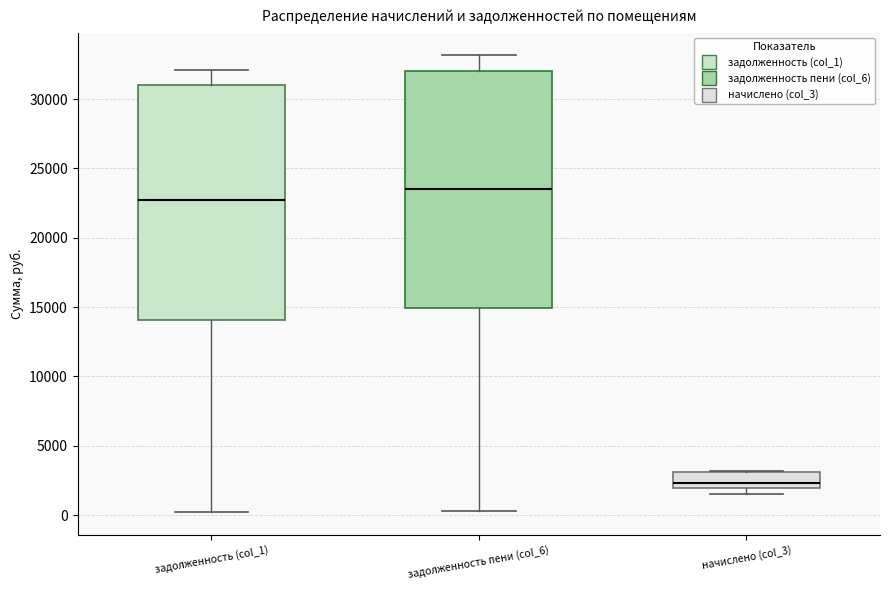

Where is the lower edge of the box for задолженность пени (col_6) on the y-axis? The values are not printed on the chart, so give them approximately, as read against the axis.

15000